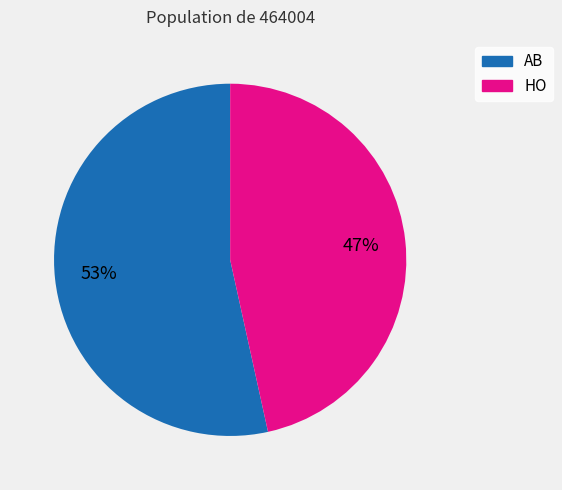

Which slice is the smallest?

HO